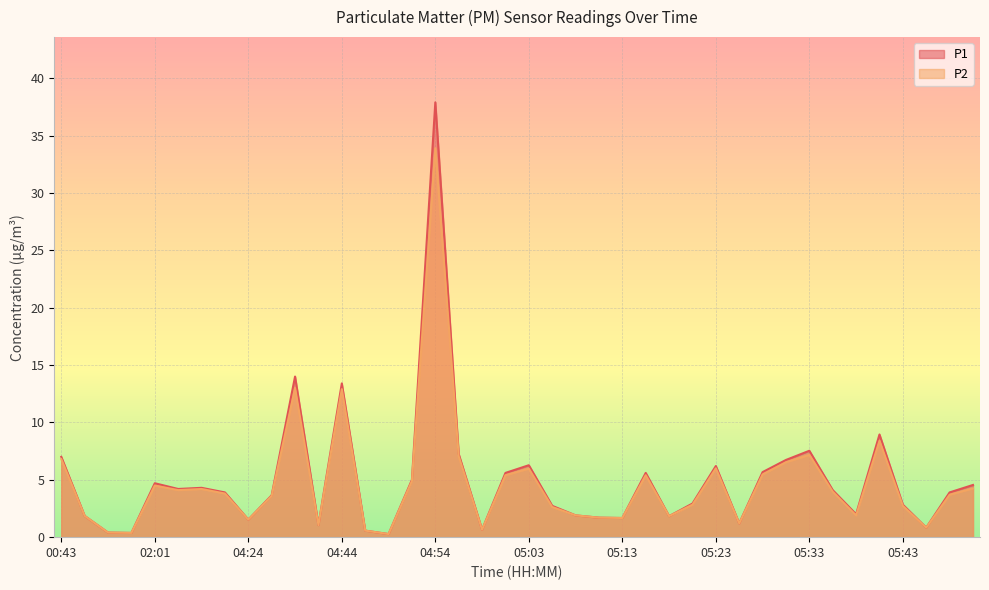

Which series has the largest range (max minus min)?

P1